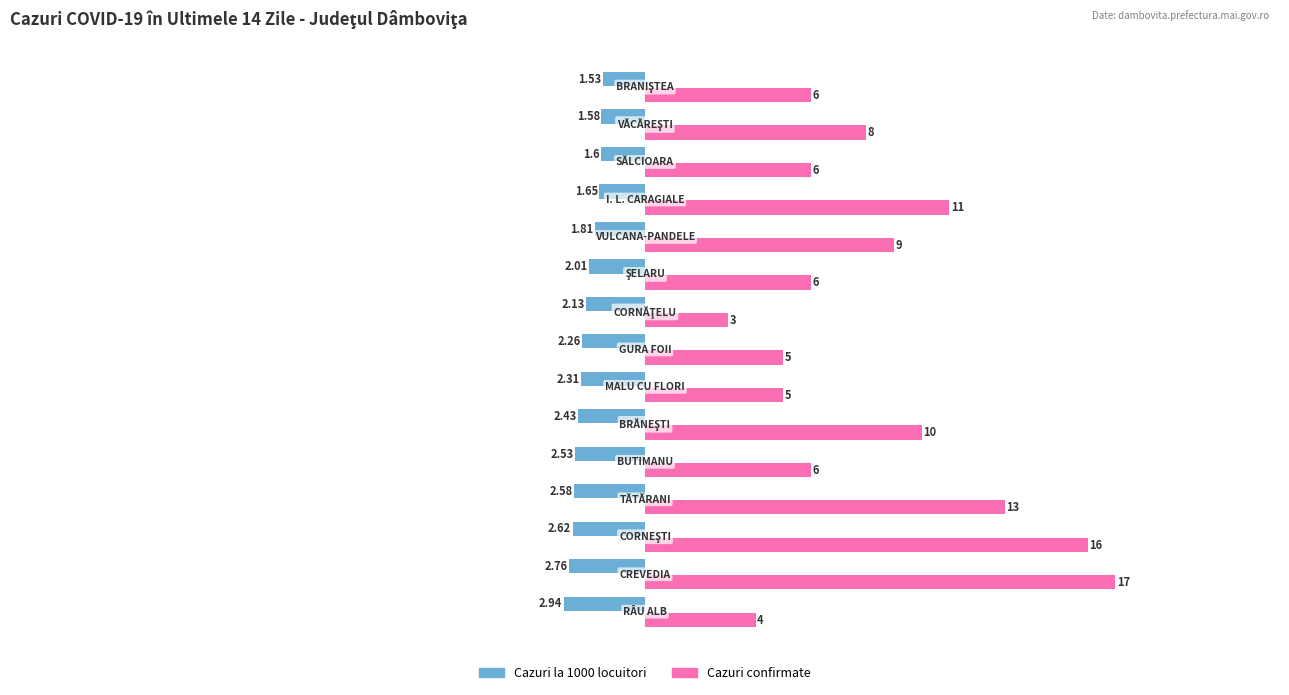

Rank the series by their average value, from highest to lowest.

Cazuri confirmate, Cazuri la 1000 locuitori